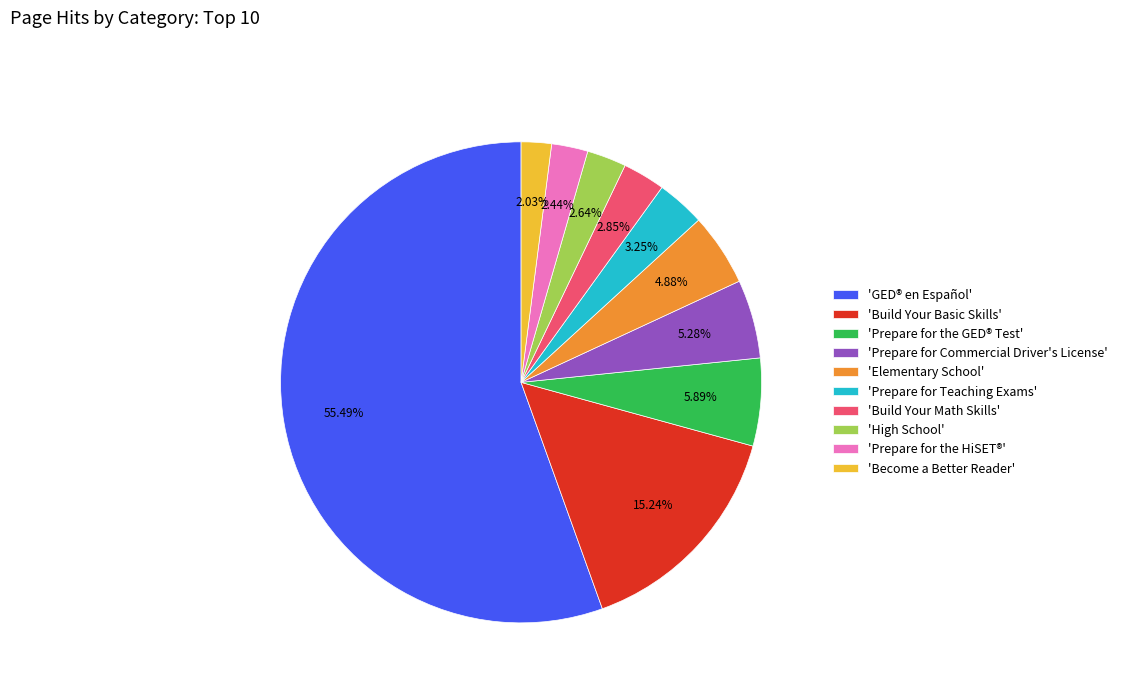

Which category accounts for the majority?

'GED® en Español'